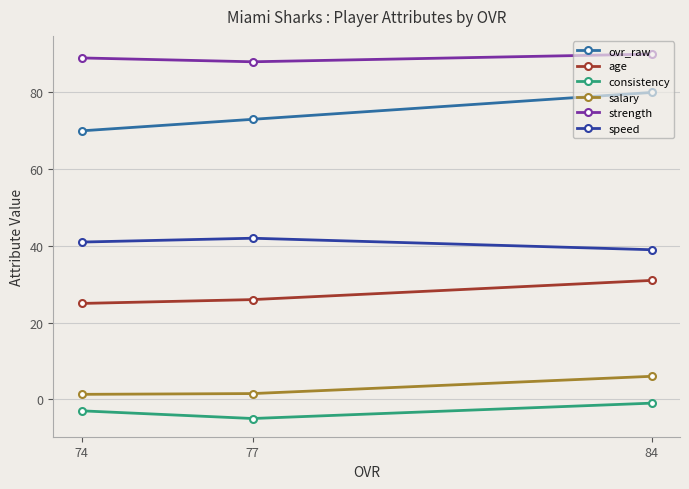

Rank the series by their maximum value, from highest to lowest.

strength, ovr_raw, speed, age, salary, consistency